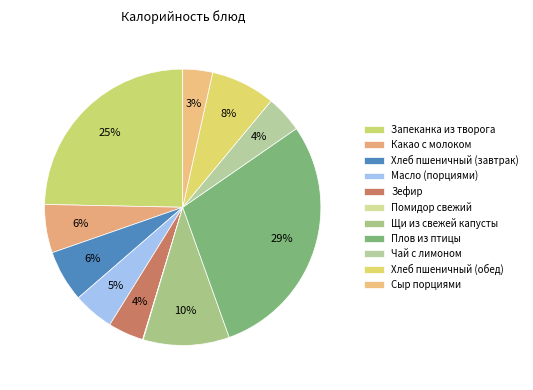

Which has a higher value, Чай с лимоном or Хлеб пшеничный (завтрак)?

Хлеб пшеничный (завтрак)